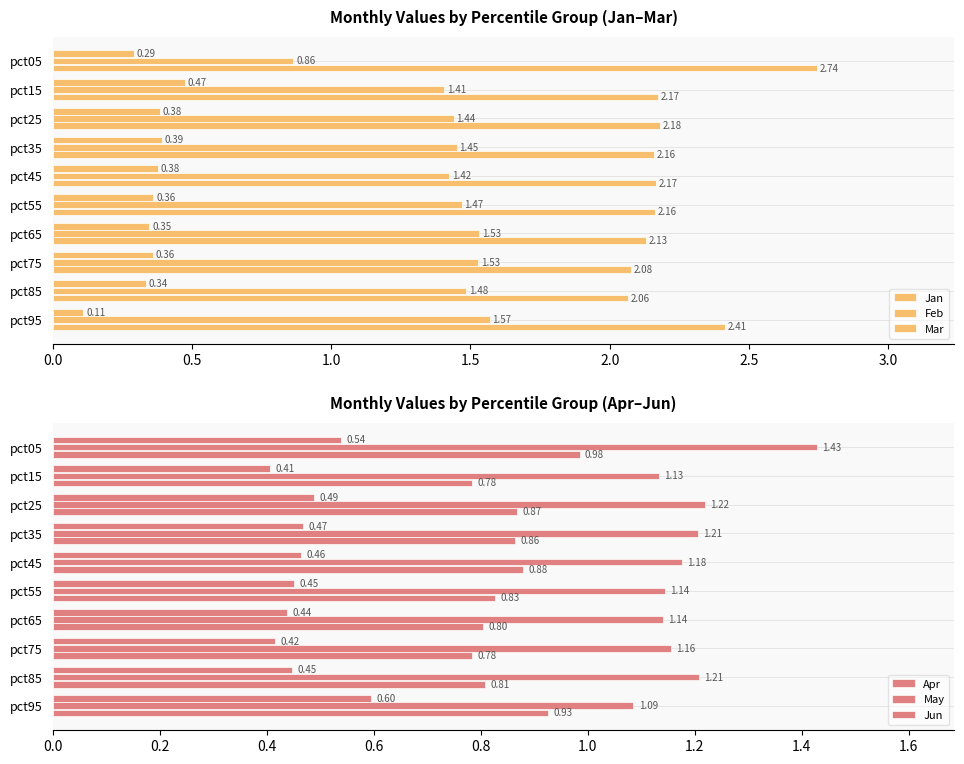

Reading right to left, transcribe all the data shown in this chart.

Jan: 0.1	0.3	0.4	0.3	0.4	0.4	0.4	0.4	0.5	0.3
Feb: 1.6	1.5	1.5	1.5	1.5	1.4	1.5	1.4	1.4	0.9
Mar: 2.4	2.1	2.1	2.1	2.2	2.2	2.2	2.2	2.2	2.7
Apr: 0.6	0.4	0.4	0.4	0.5	0.5	0.5	0.5	0.4	0.5
May: 1.1	1.2	1.2	1.1	1.1	1.2	1.2	1.2	1.1	1.4
Jun: 0.9	0.8	0.8	0.8	0.8	0.9	0.9	0.9	0.8	1.0